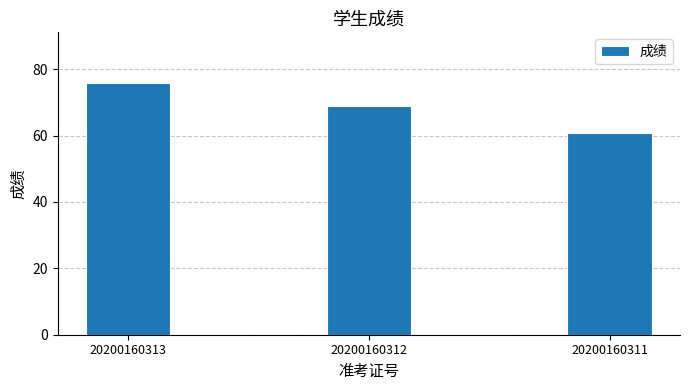

Approximately how many times larger is the value at 20200160312 compared to 20200160313?

0.9